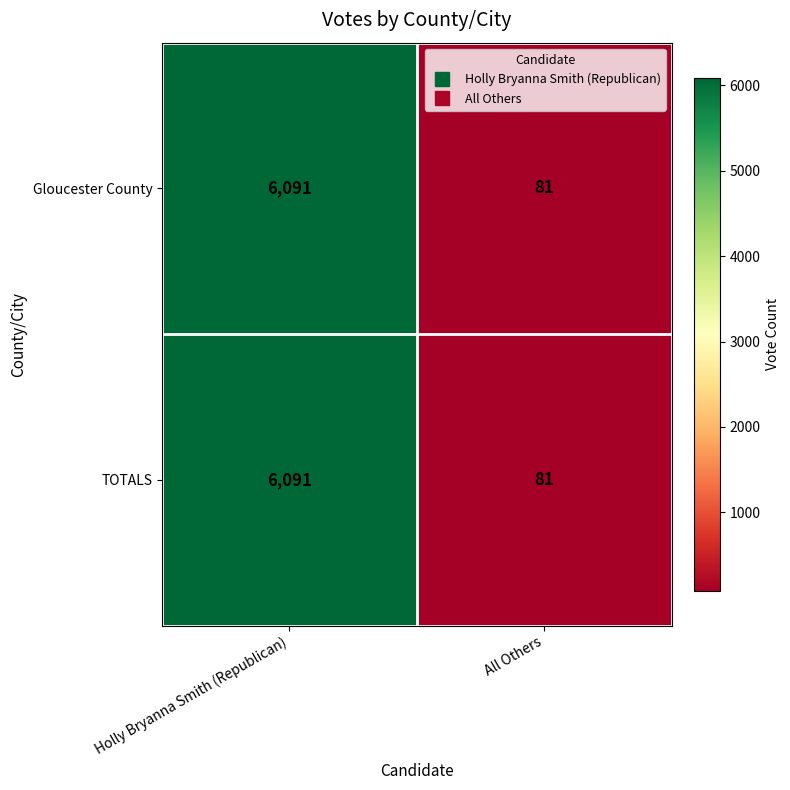

Is it true that Gloucester County equals 116 at All Others?

False